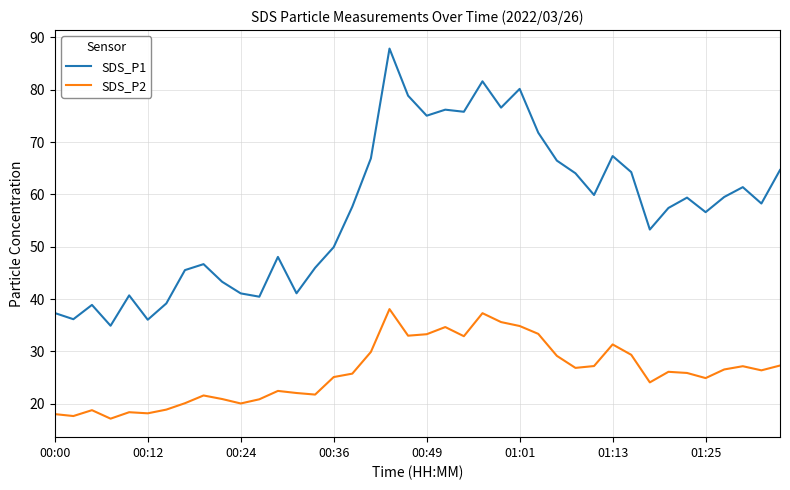

Which series has the largest range (max minus min)?

SDS_P1